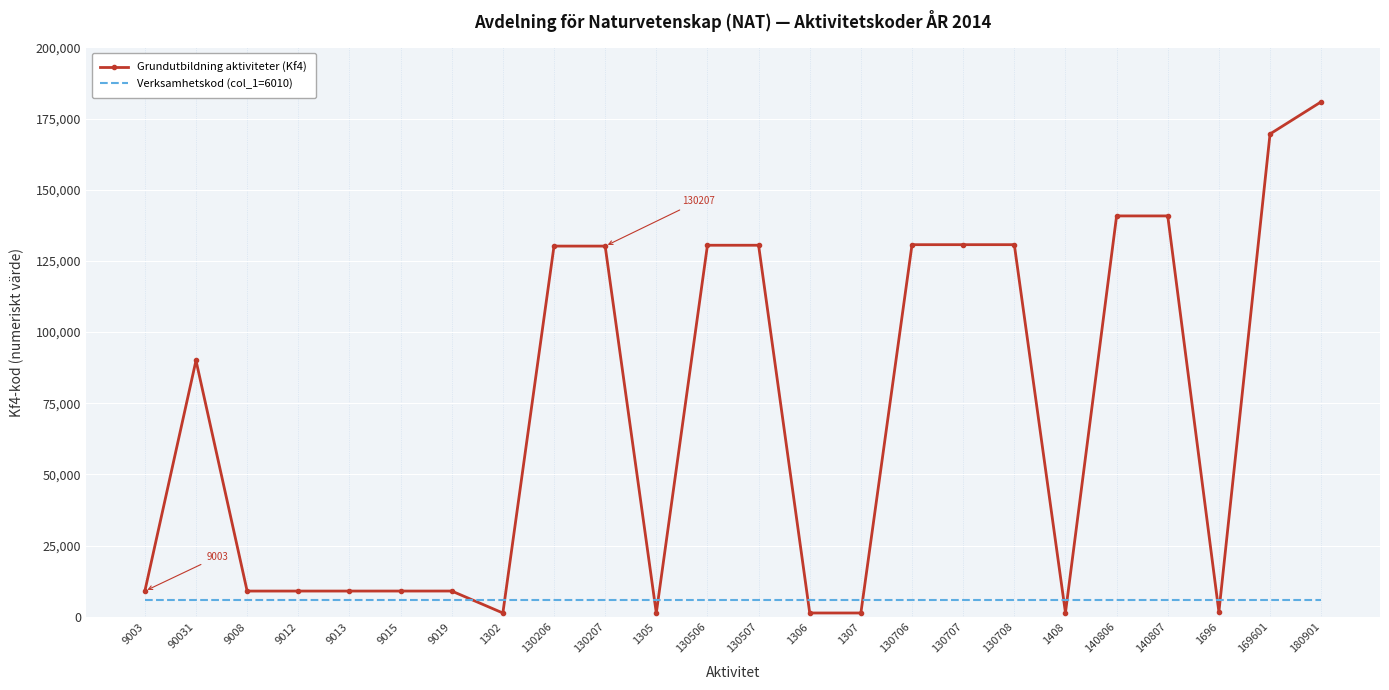

What position from the left is 90031?

2